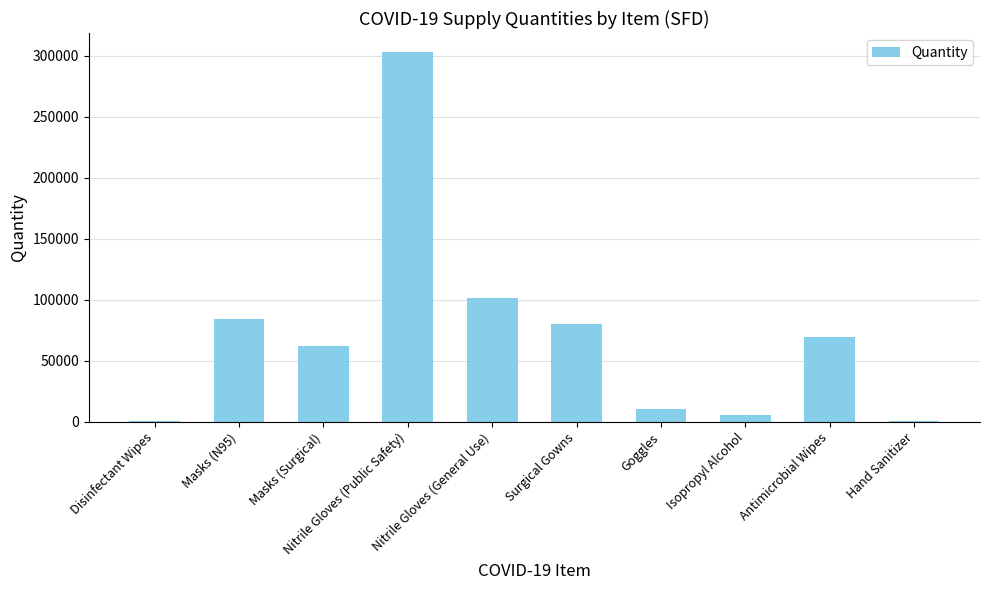

What is the greatest value displayed?

303500